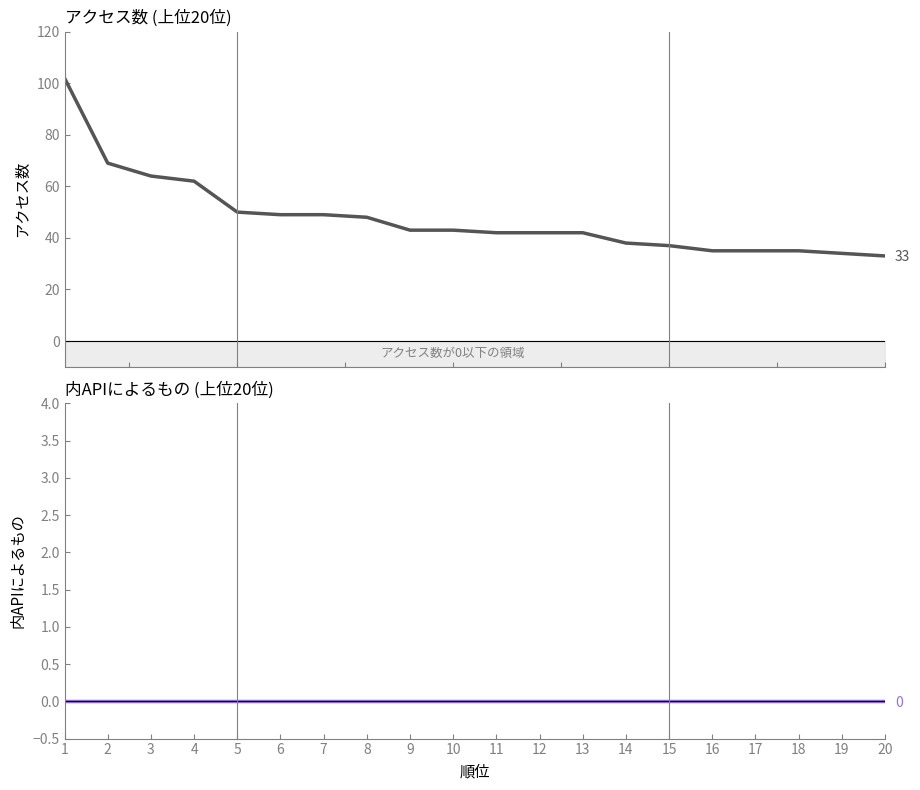

Rank the series by their average value, from lowest to highest.

内APIによるもの, アクセス数